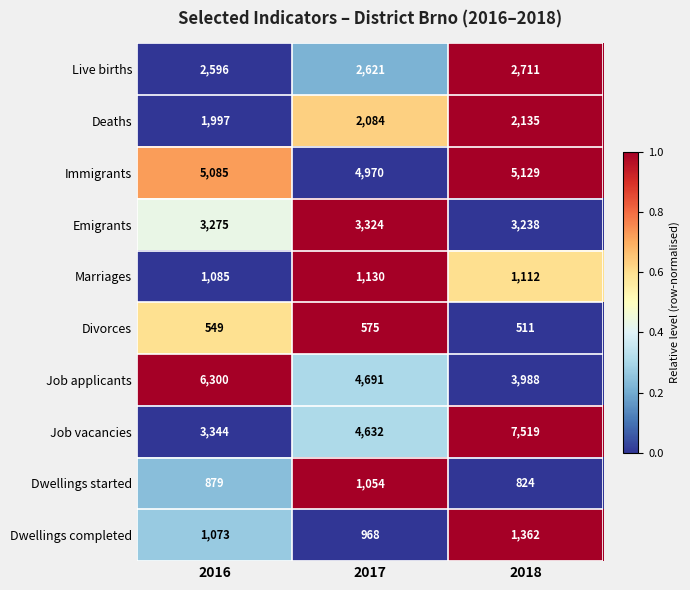

What is the sum of the Divorces values at 2018 and 2017?

1086